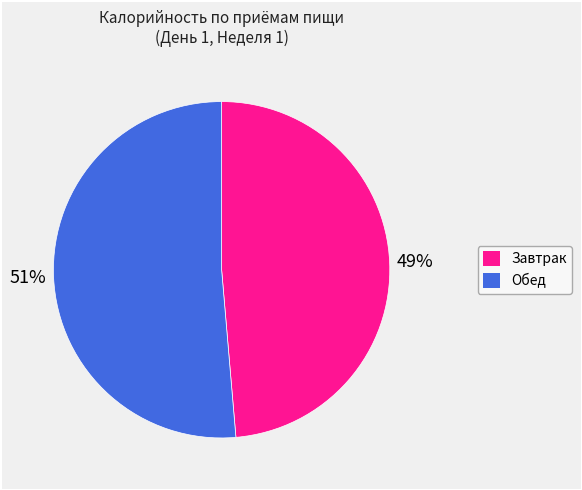

Between Завтрак and Обед, which is larger?

Обед